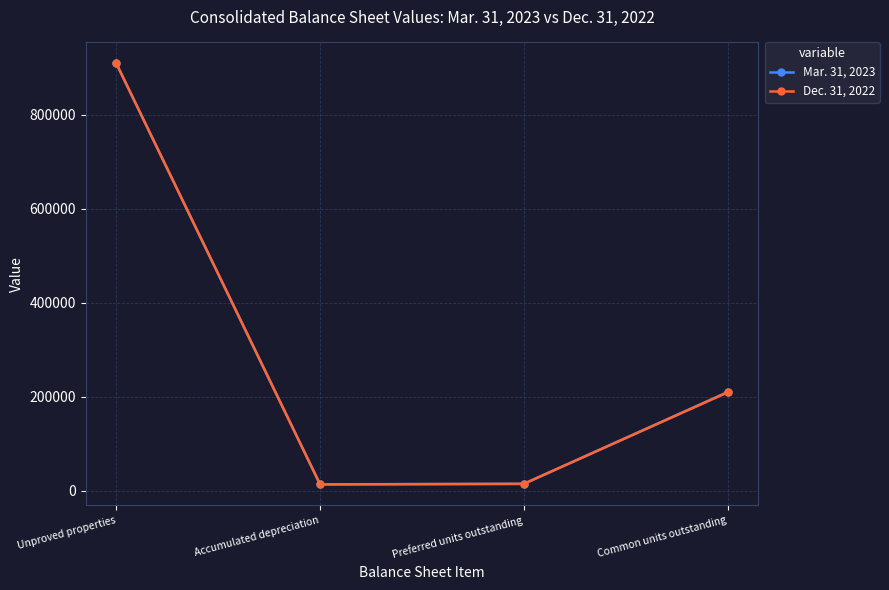

Is it true that Mar. 31, 2023 equals 909344 at Unproved properties?

True